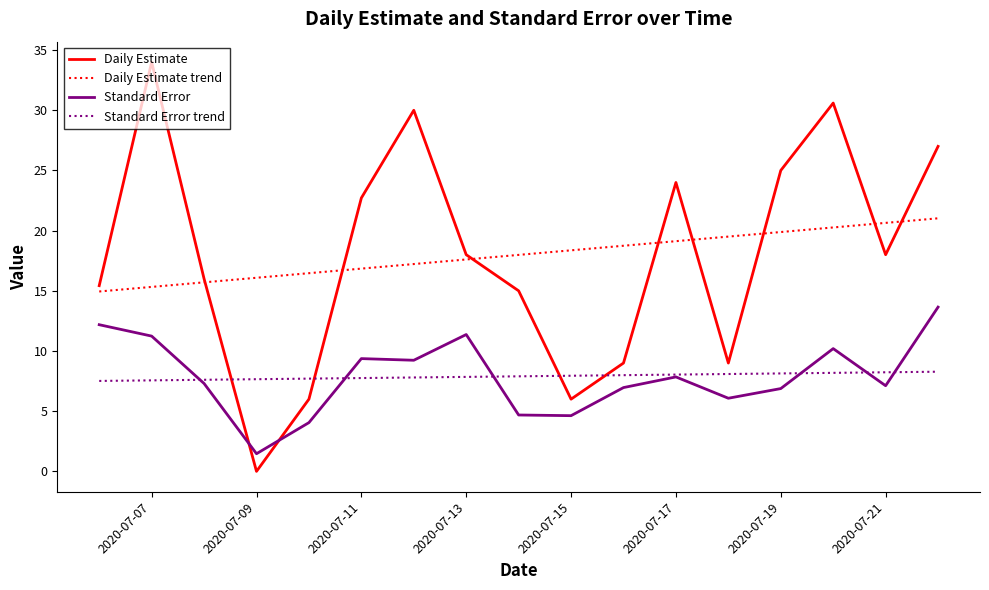

Which series ends up on top after the final intersection of Daily Estimate and Standard Error trend?

Daily Estimate